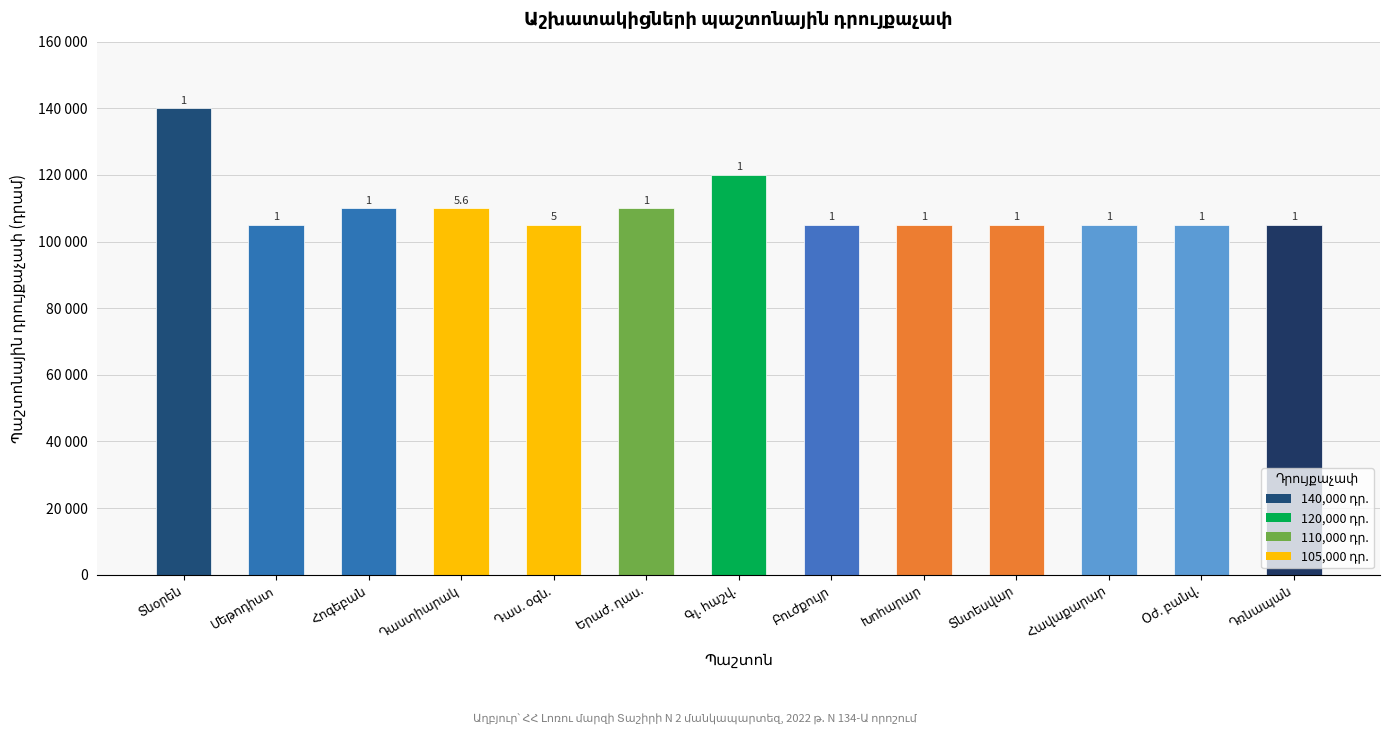

At which category does the chart reach its minimum across all series?

Մեթոդիստ